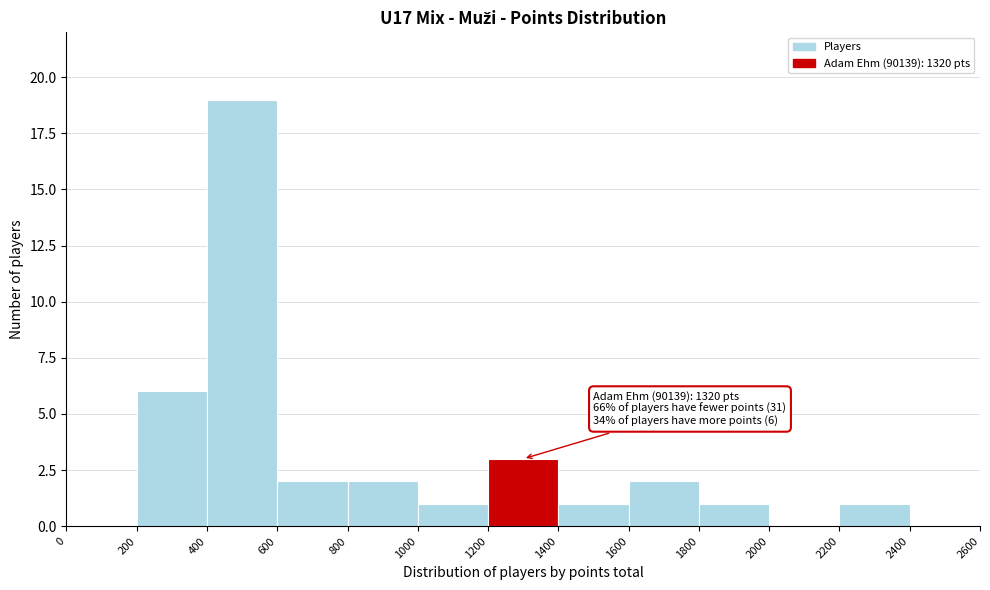

Which range on the x-axis has the tallest bar?

400 to 600